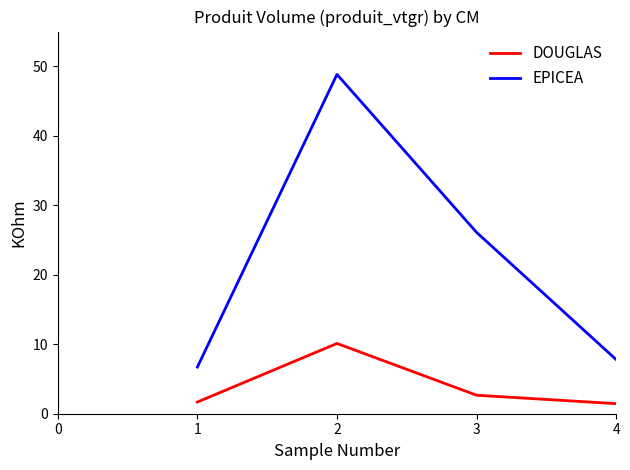

True or false: DOUGLAS and EPICEA intersect in this chart.

False